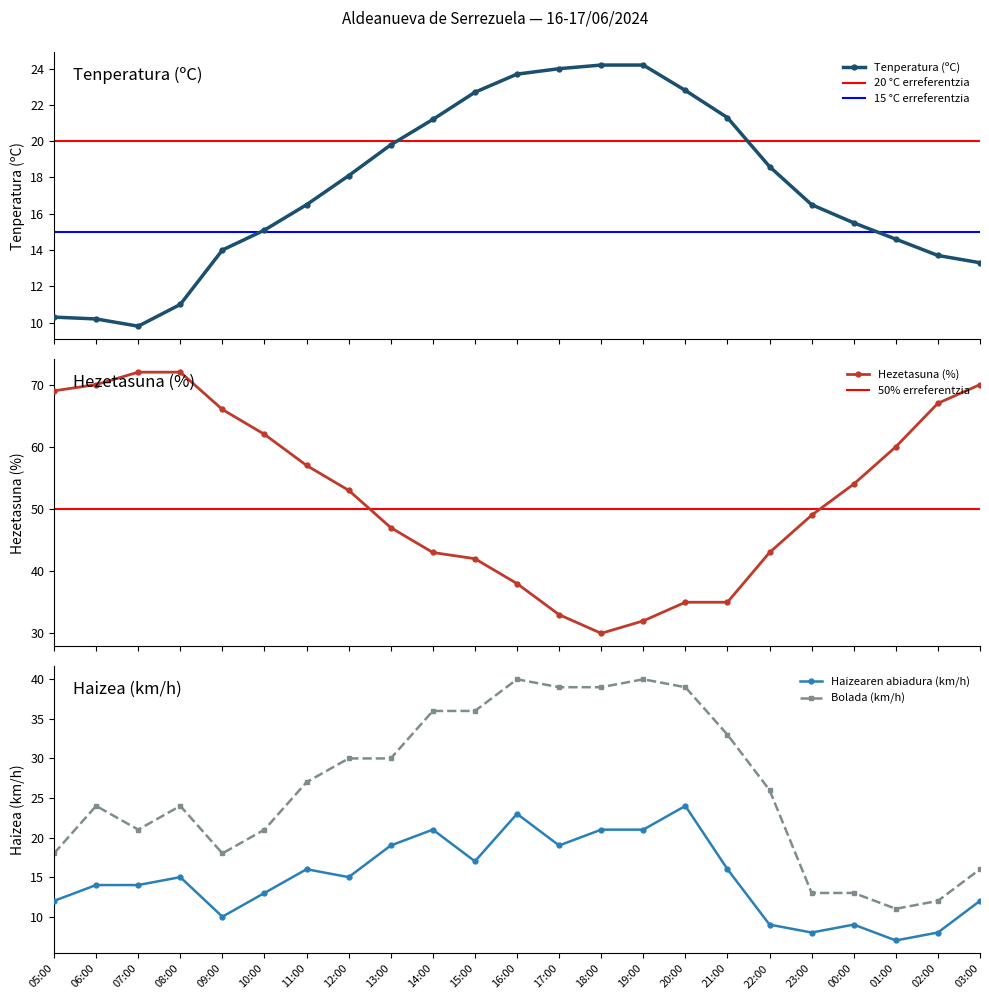

List the series in order of their peak value, lowest first.

Haizearen abiadura (km/h), Tenperatura (ºC), Bolada (km/h), Hezetasuna (%)